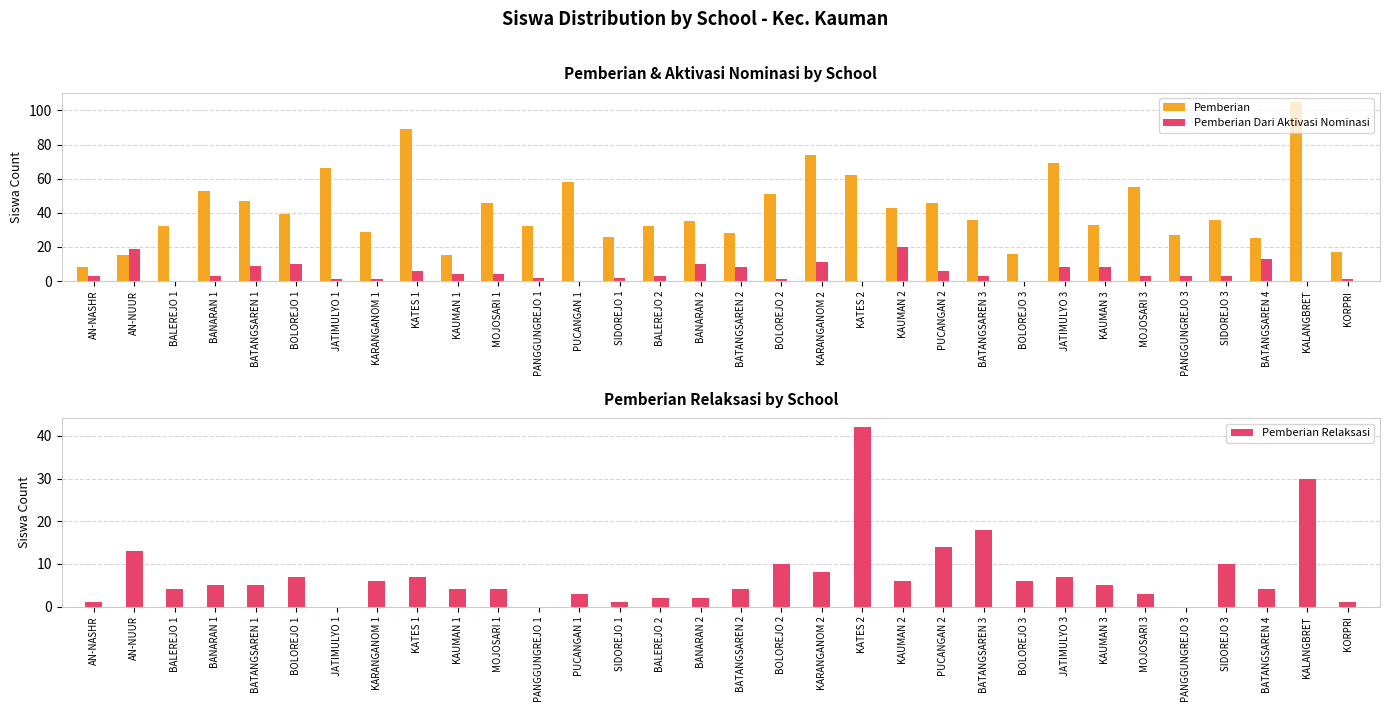

At JATIMULYO 1, list the series in order from largest to smallest.

Pemberian, Pemberian Dari Aktivasi Nominasi, Pemberian Relaksasi